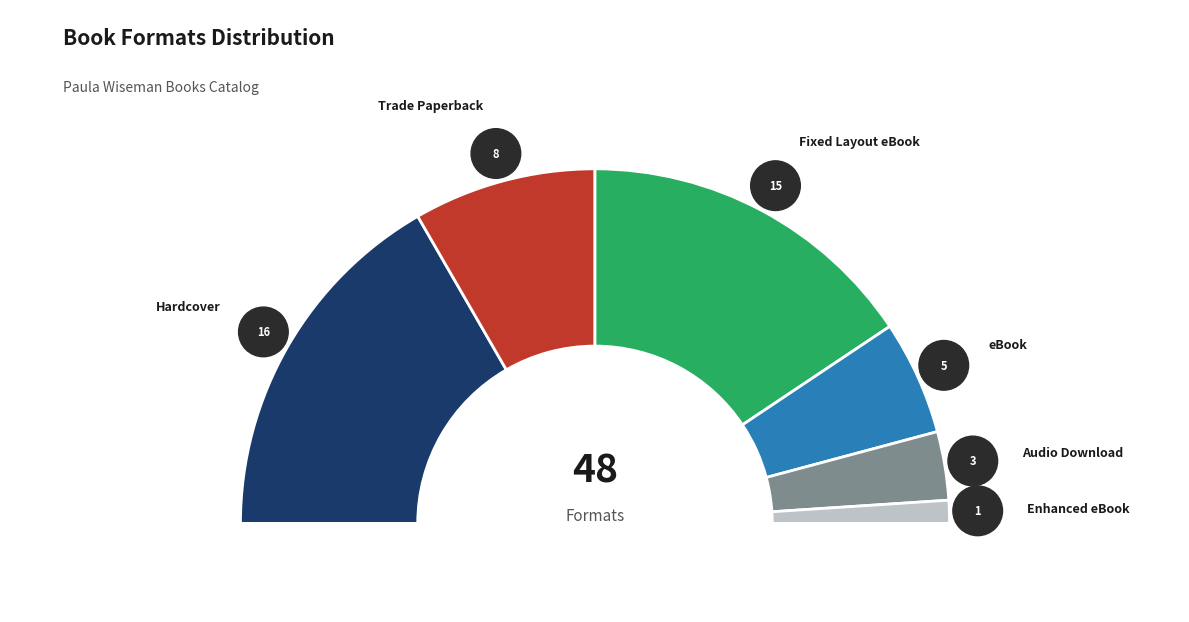

What percentage is the Fixed Layout eBook slice, to the nearest percent?

31%